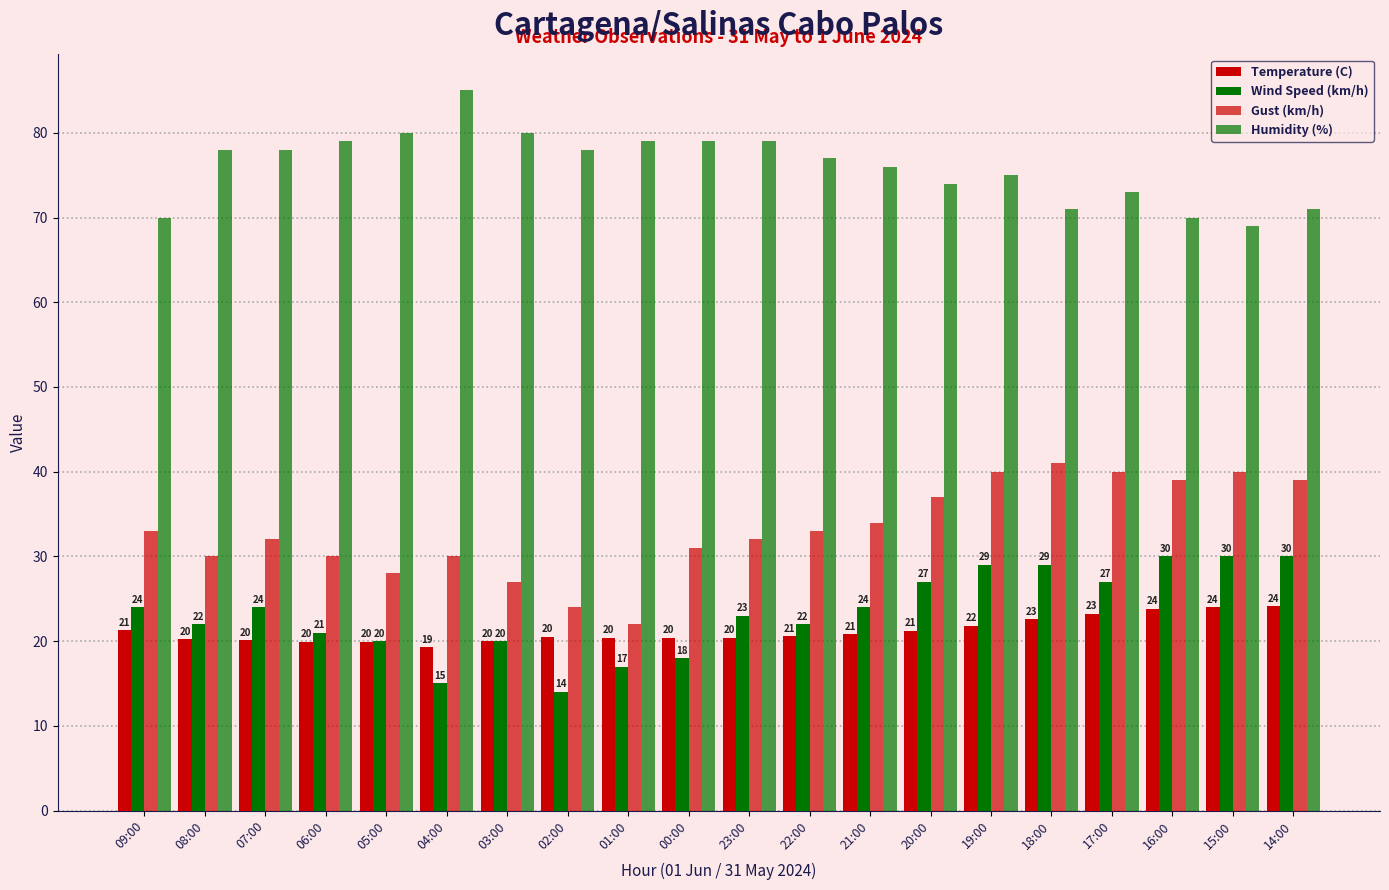

What is the value of the Humidity (%) bar at the 3rd from the left?

78.0